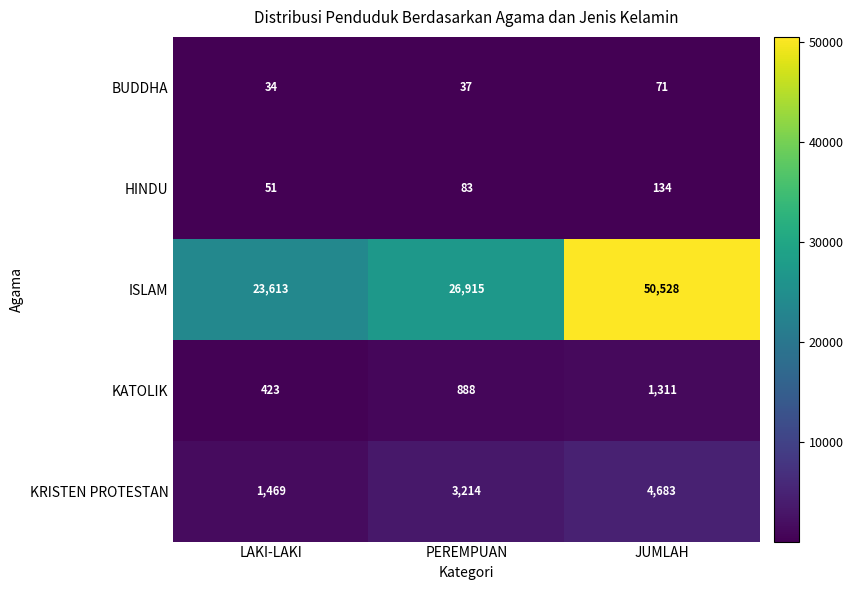

Count the ISLAM values in the range 23613 to 50528.

3